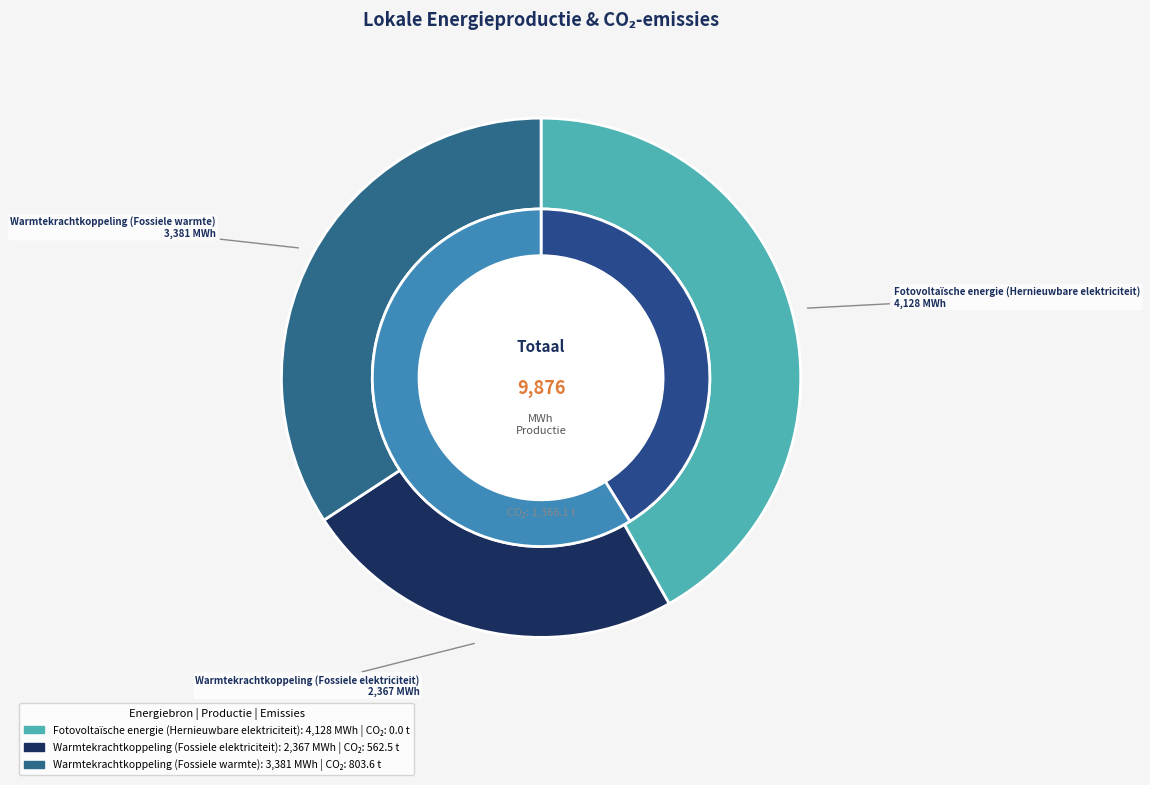

How many slices are in this pie chart?

3